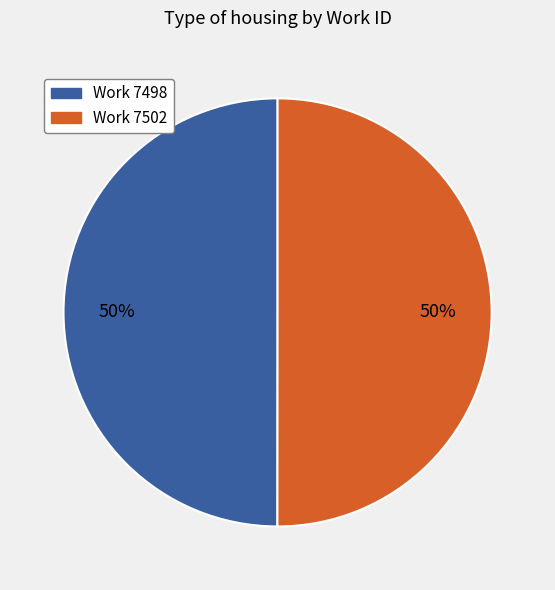

Combined, do Work 7502 and Work 7498 account for over 50%?

Yes